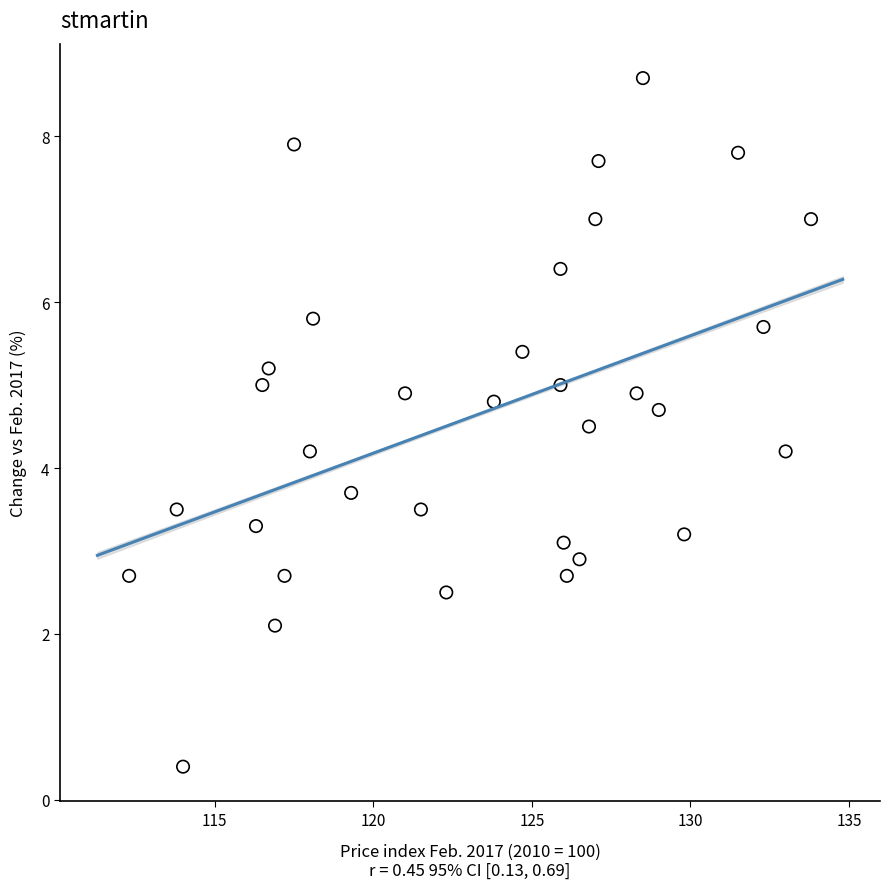

What is the range of Y values (max minus min)?

8.3